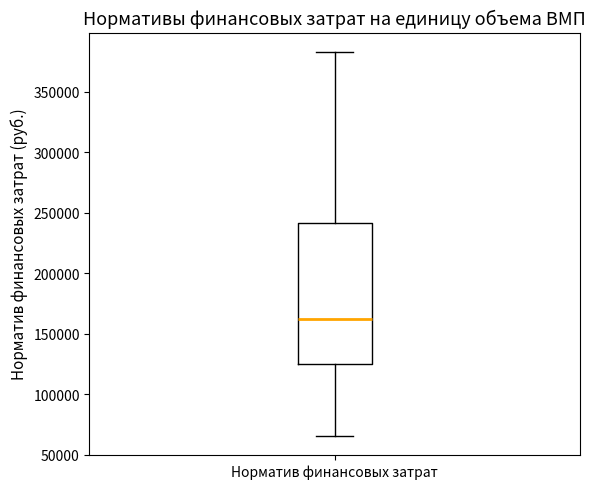

Transcribe this box plot: give where the median line is, the range the box spans, and where the two whiskers end, as read against the y-axis. The values are not printed on the chart, so give them approximately, as read against the axis.

median 160000, box 125000 to 240000, whiskers 65000 to 385000